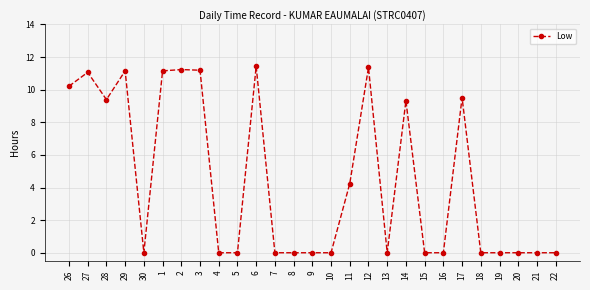

How many distinct data groups are displayed?

1